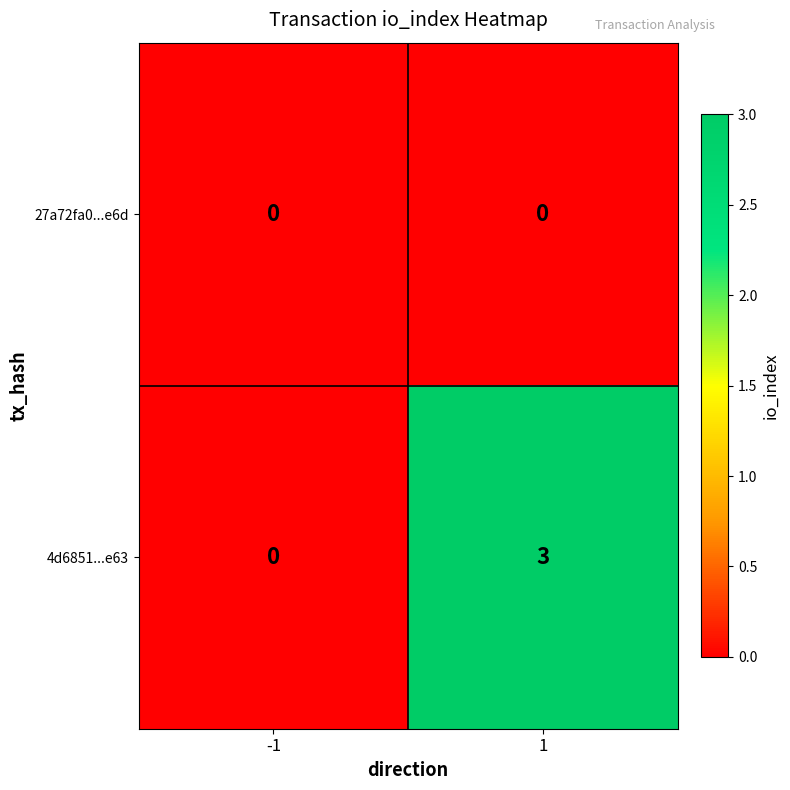

Which category has the highest value across all series?

1